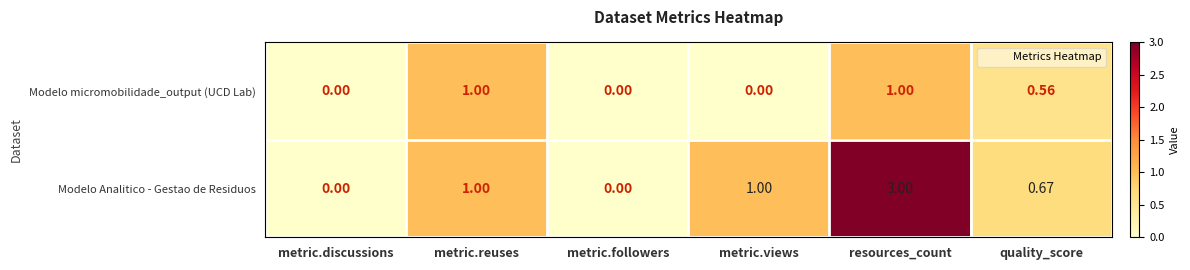

At which category is the sum across all series the highest?

resources_count